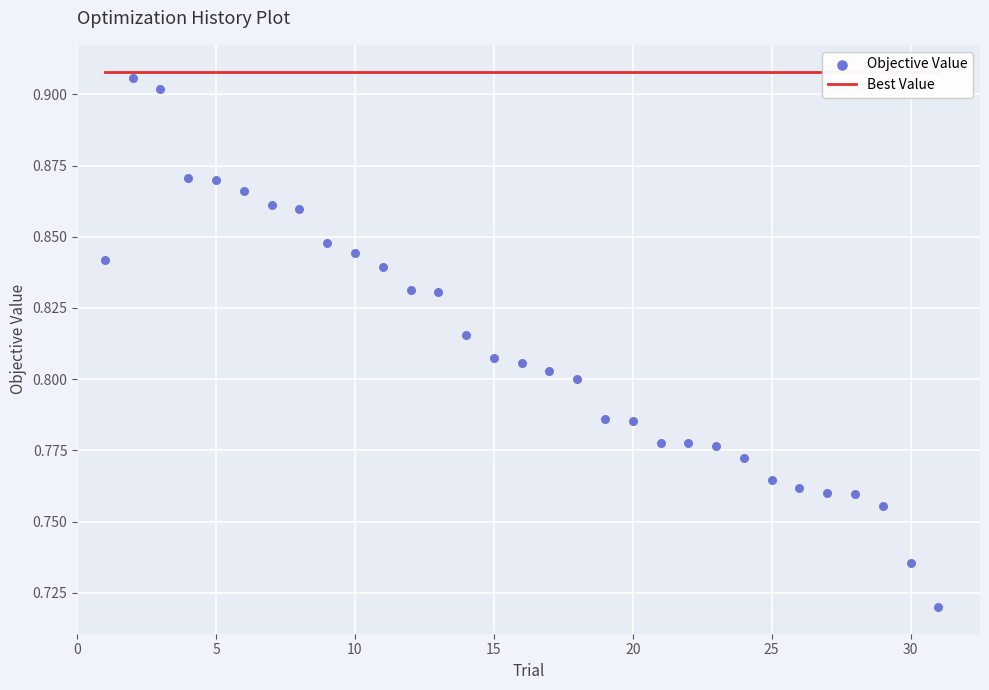

Which series contains the lowest Y value?

Objective Value